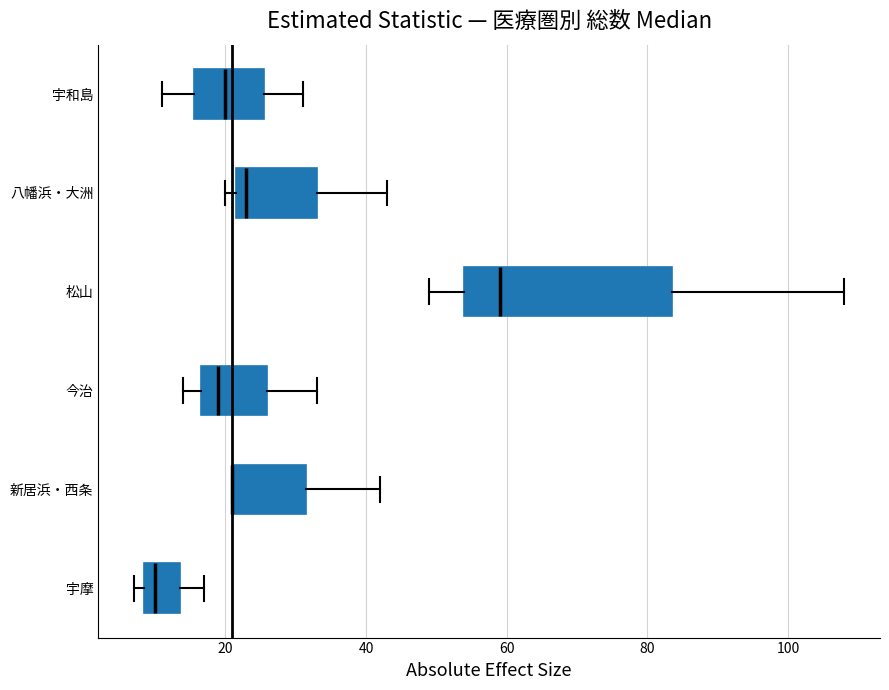

Where is the right edge of the box for 今治 on the x-axis? The values are not printed on the chart, so give them approximately, as read against the axis.

26